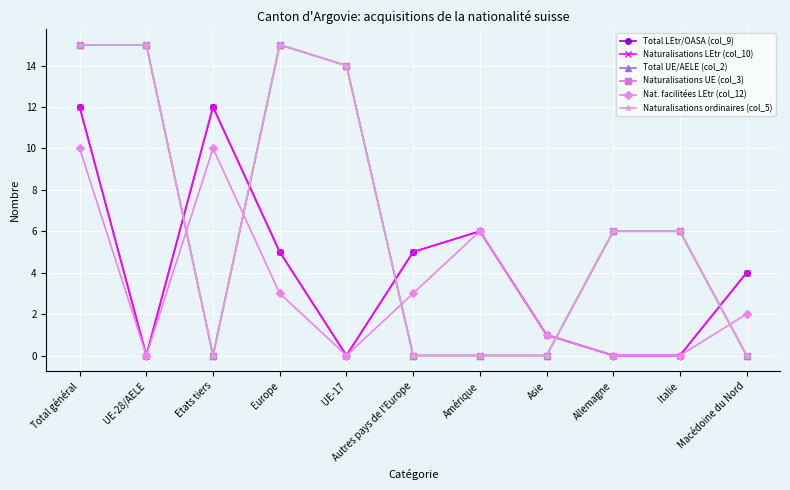

What is the sum of the Naturalisations UE (col_3) values at UE-28/AELE and UE-17?

29